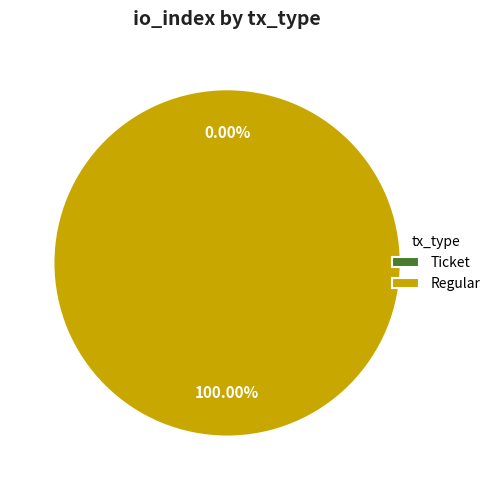

To the nearest percent, what is the average slice percentage?

50%